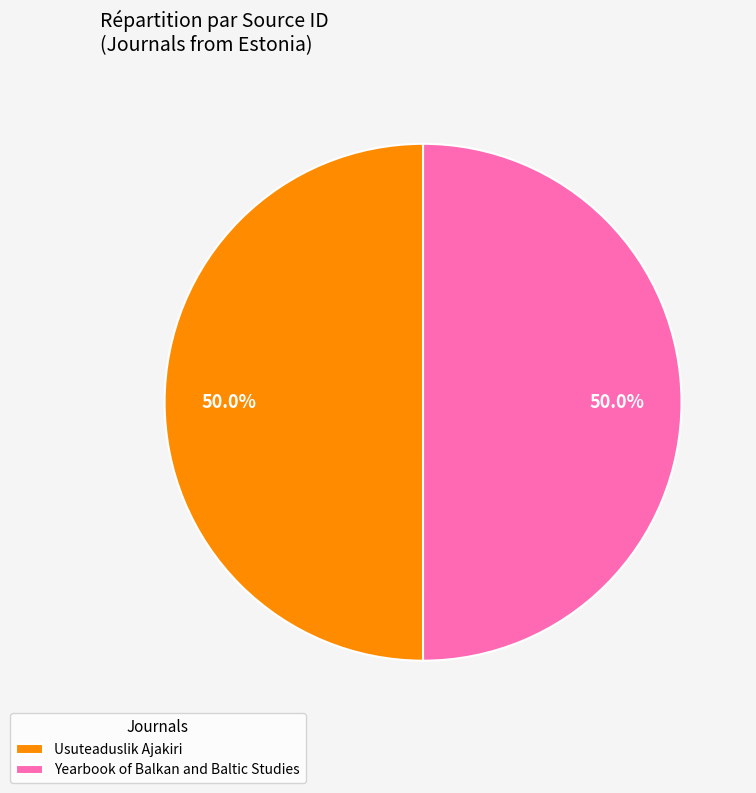

True or false: Usuteaduslik Ajakiri accounts for 50% of the total.

True